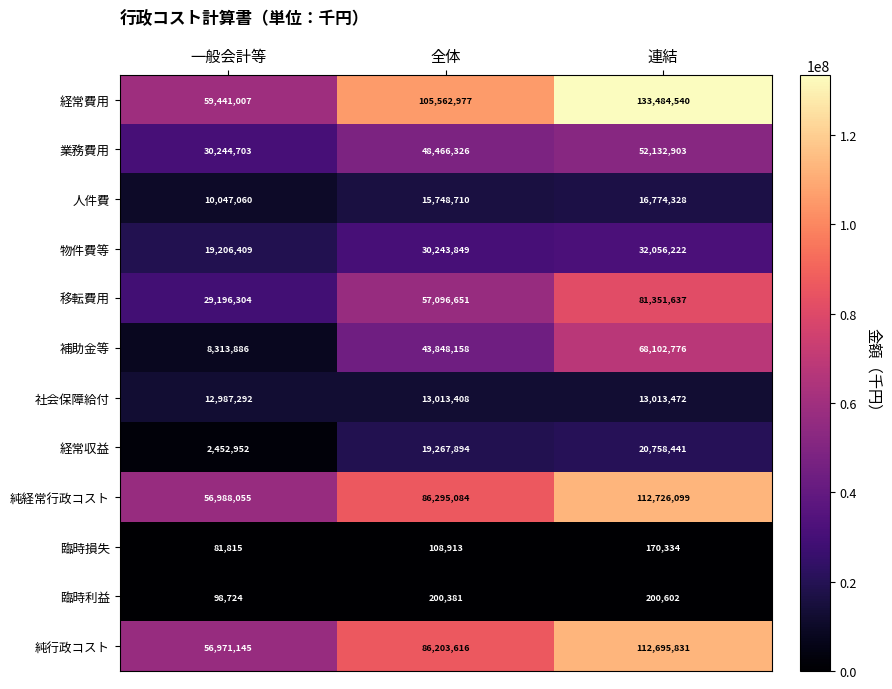

How many values in the 業務費用 series are below 48466326?

1